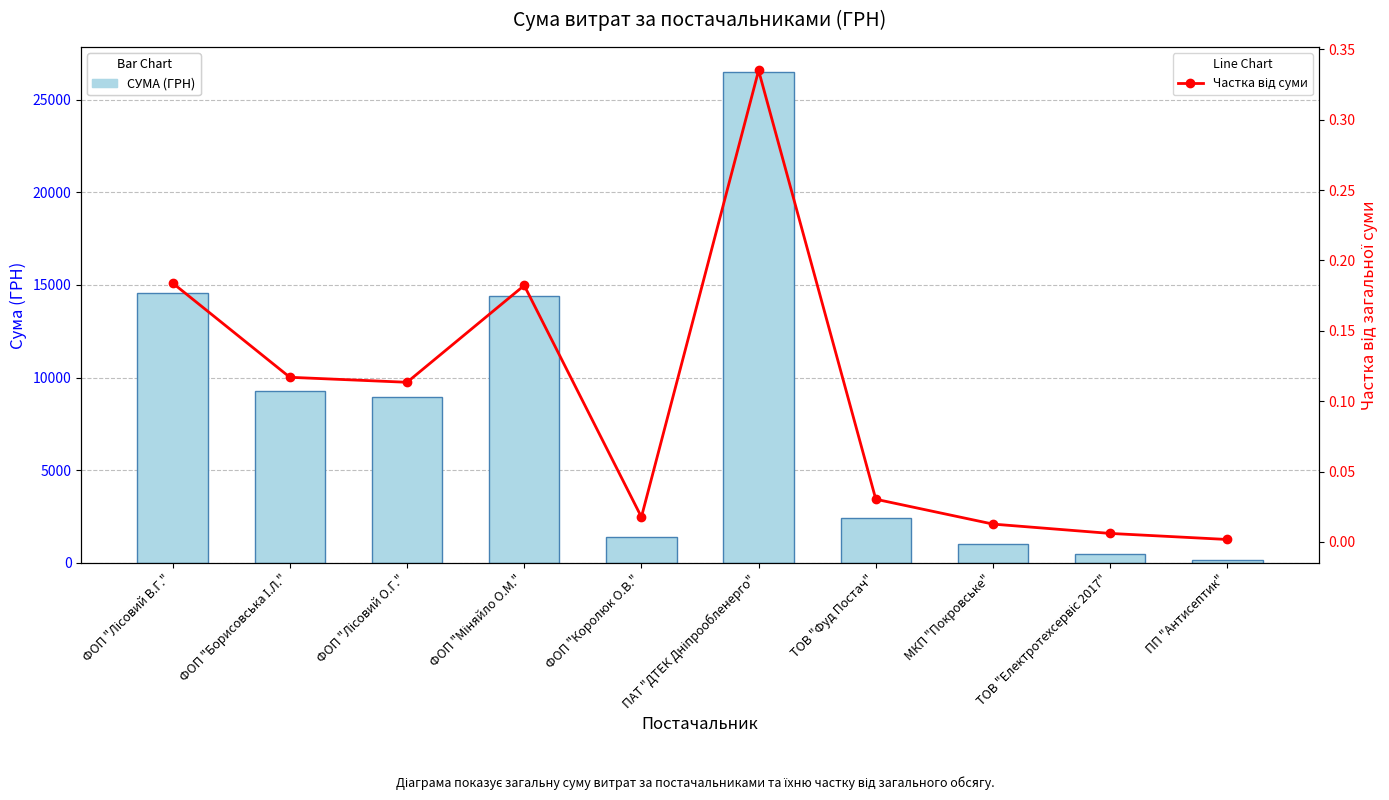

At how many categories does at least one series exceed 10225?

3